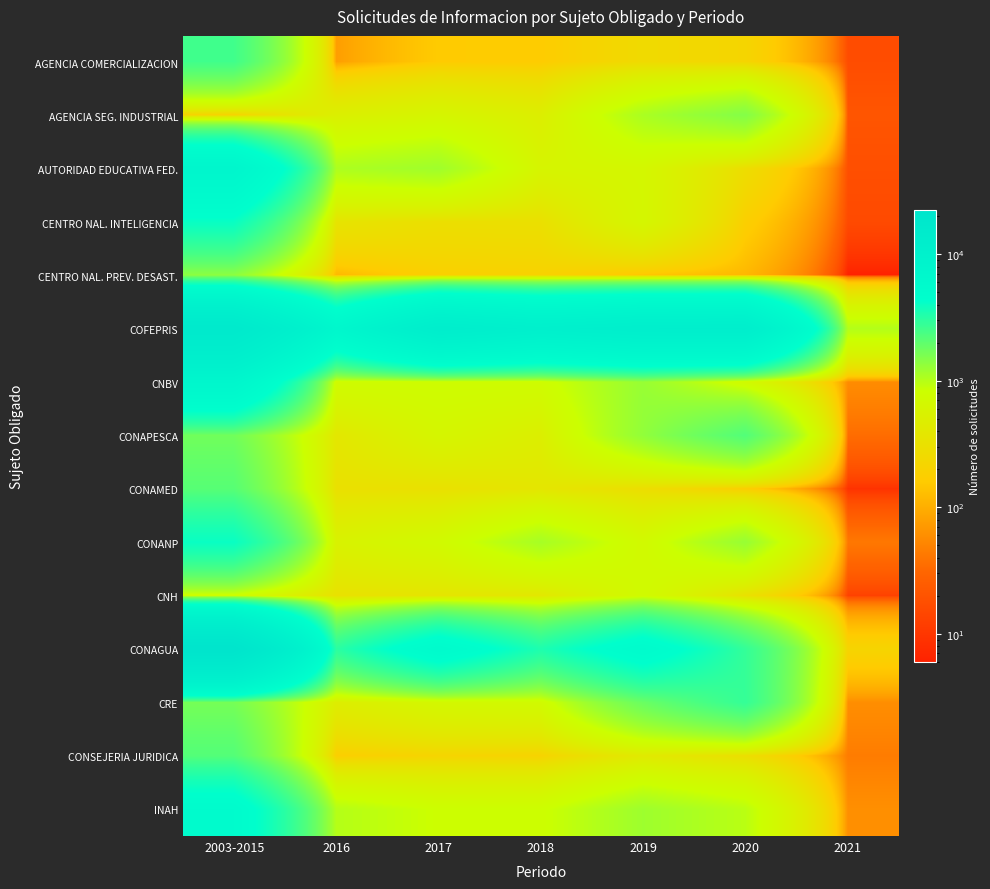

At how many categories does at least one series exceed 2792?

6